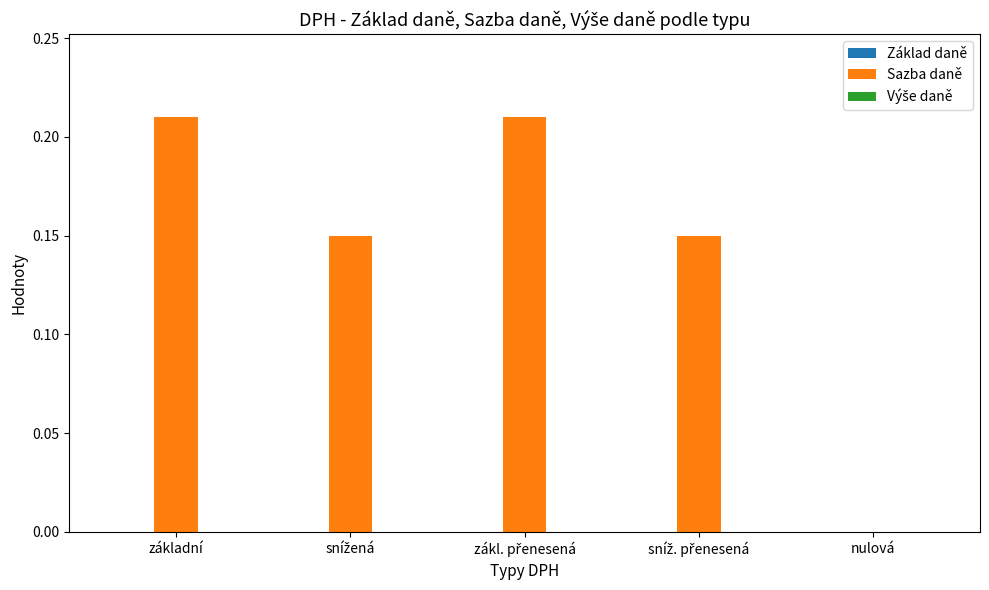

What is the sum of all values?

0.7